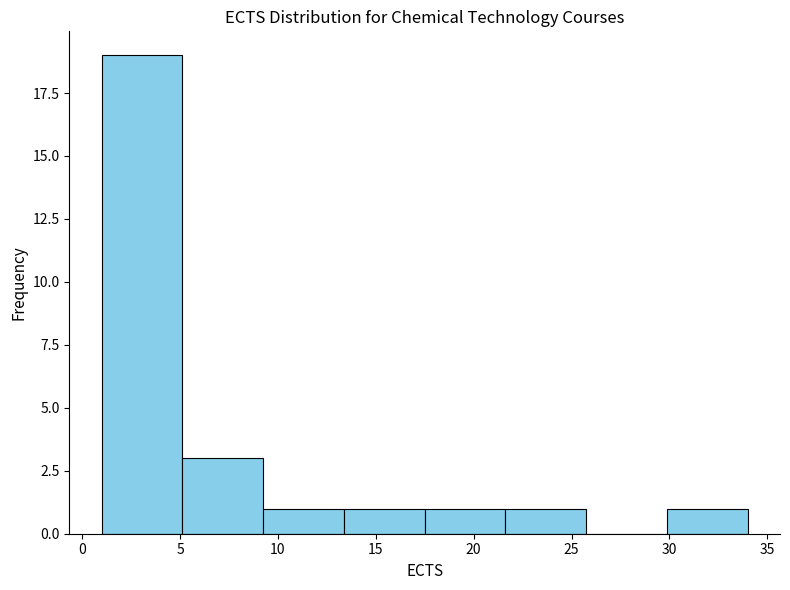

Reading left to right, transcribe this chart: for each bar, give the range it covers on the x-axis and its height. Neither the bar edges nor the heights are printed on the chart, so give them approximately, as read against the axes.

1.0 to 5.0: 19
5.0 to 9.5: 3
9.5 to 13.5: 1
13.5 to 17.5: 1
17.5 to 21.5: 1
21.5 to 26.0: 1
26.0 to 30.0: 0
30.0 to 34.0: 1